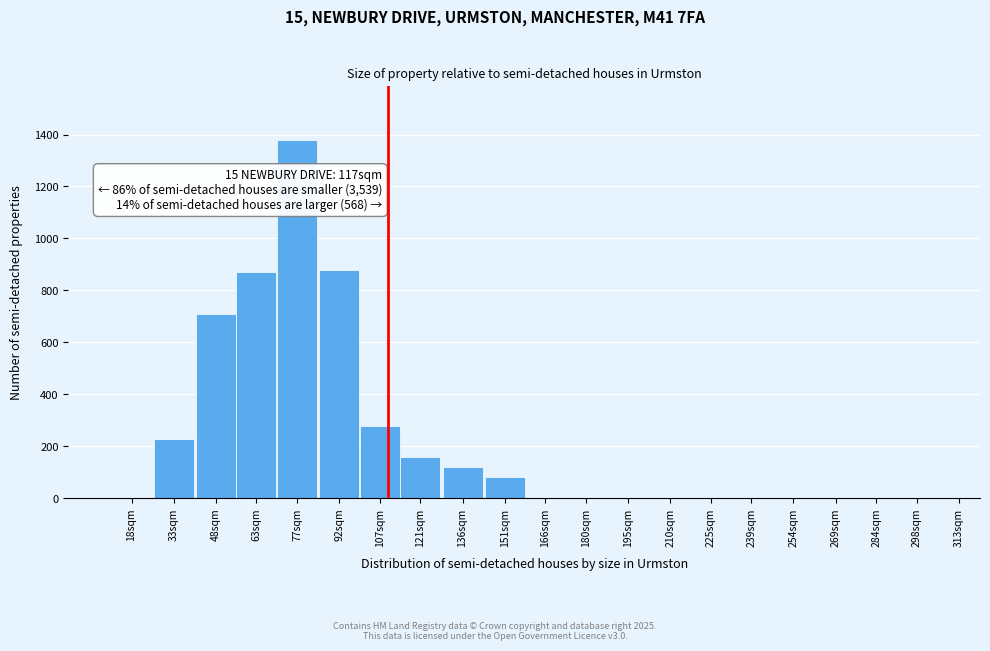

Reading left to right, transcribe all the data shown in this chart.

18sqm=0	33sqm=230	48sqm=710	63sqm=870	77sqm=1380	92sqm=880	107sqm=280	121sqm=160	136sqm=120	151sqm=80	166sqm=0	180sqm=0	195sqm=0	210sqm=0	225sqm=0	239sqm=0	254sqm=0	269sqm=0	284sqm=0	298sqm=0	313sqm=0